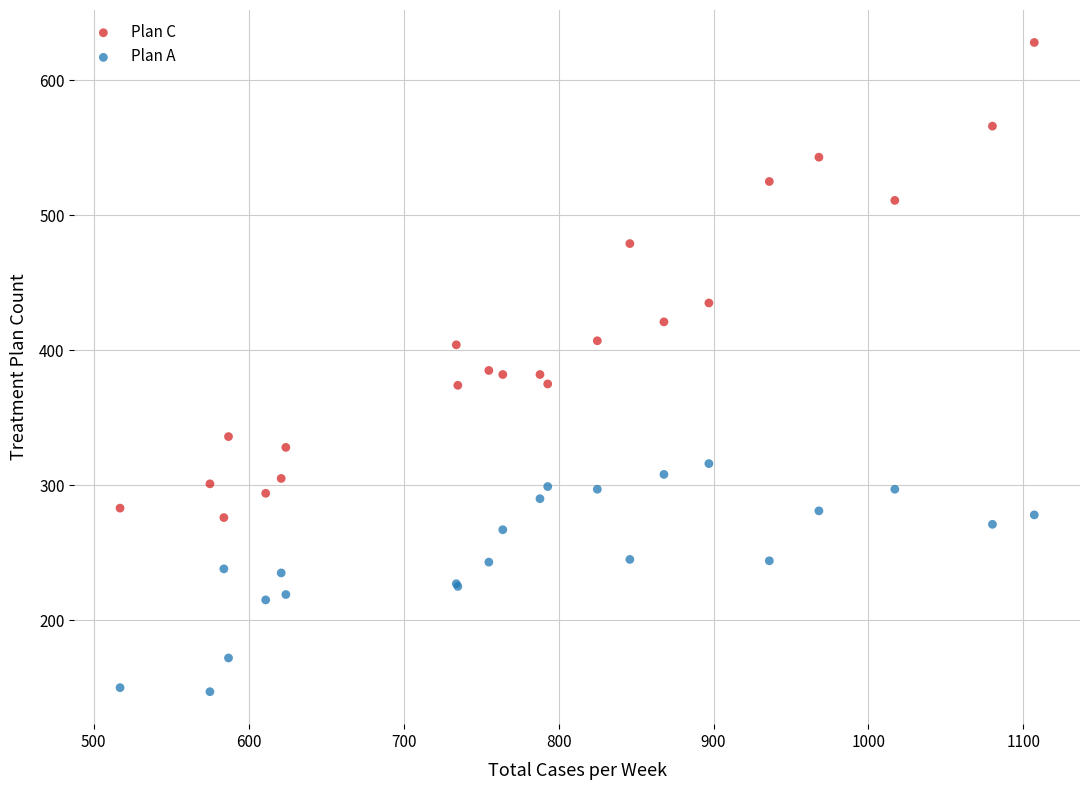

What is the X range (max minus min) for the scatter plot?

590